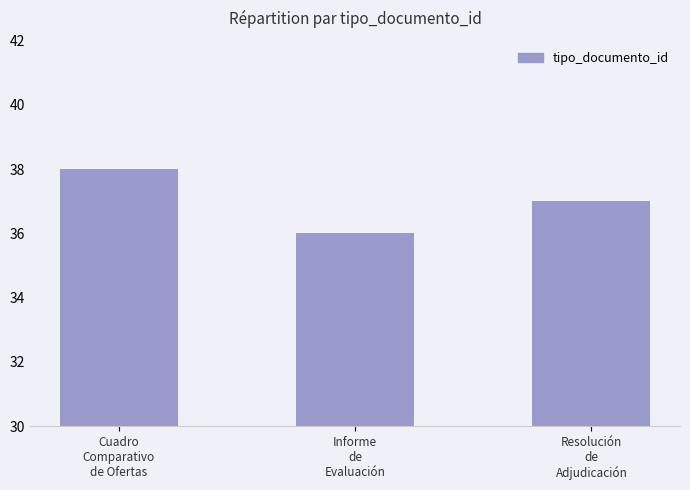

Between Informe
de
Evaluación and Resolución
de
Adjudicación, which is larger?

Resolución
de
Adjudicación